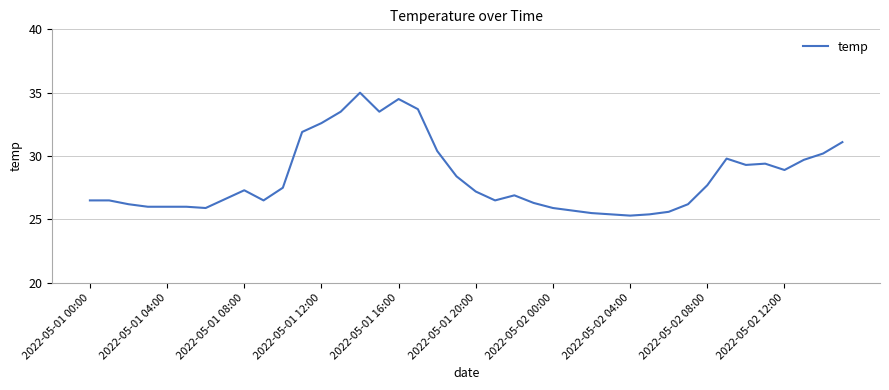

What is the difference between the maximum and minimum values?

9.7